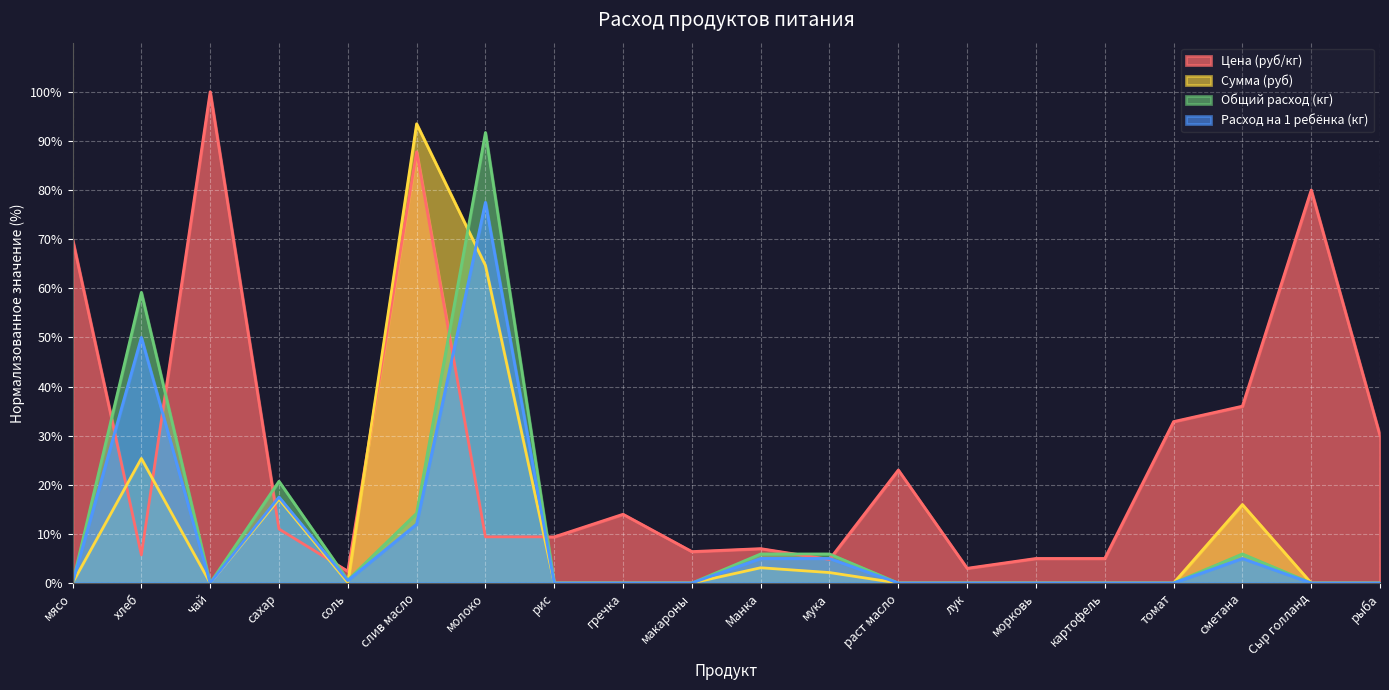

How many distinct data groups are displayed?

4